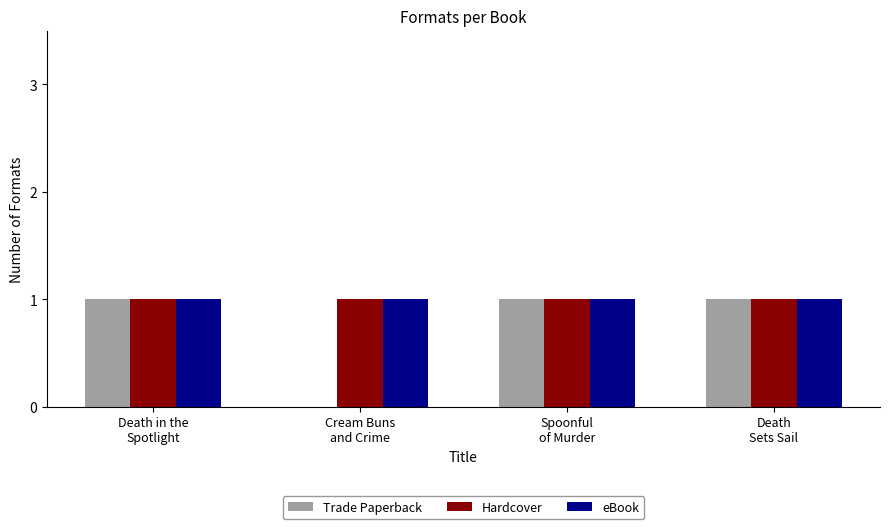

What is the sum of all Hardcover values?

4